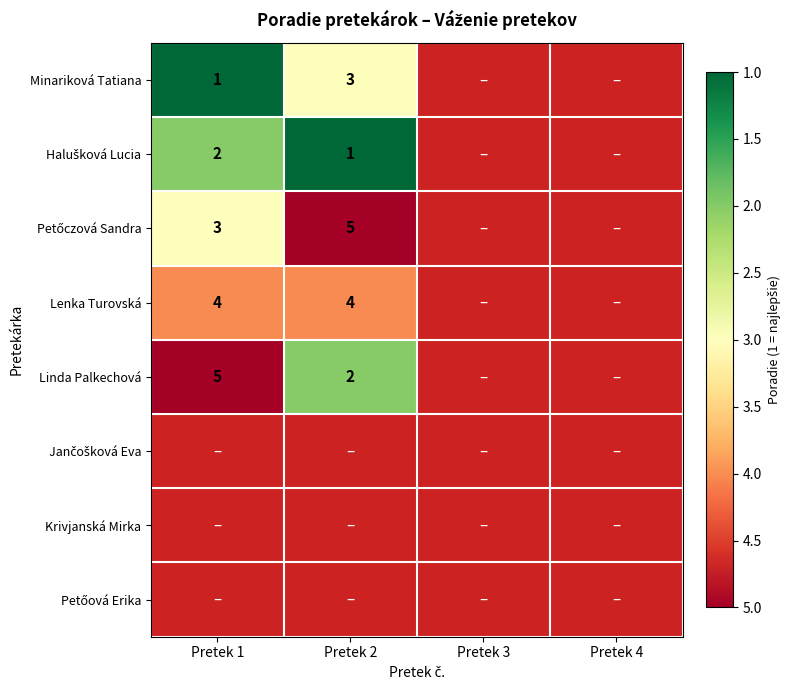

The value of Lenka Turovská at Pretek 1 is 6. True or false?

False